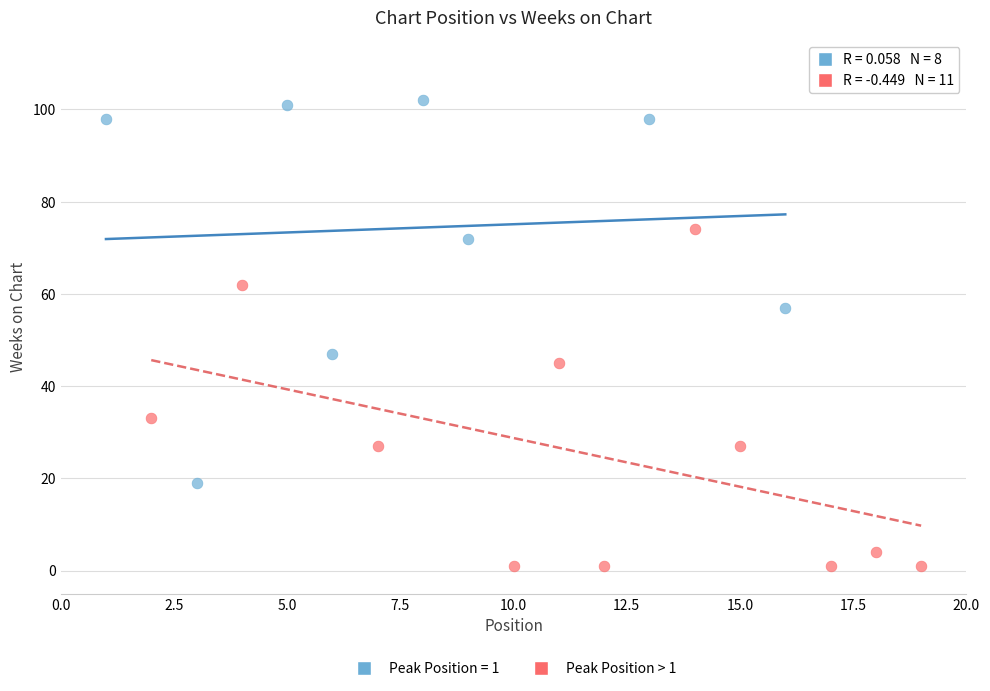

Which series contains the lowest Y value?

Peak Position > 1